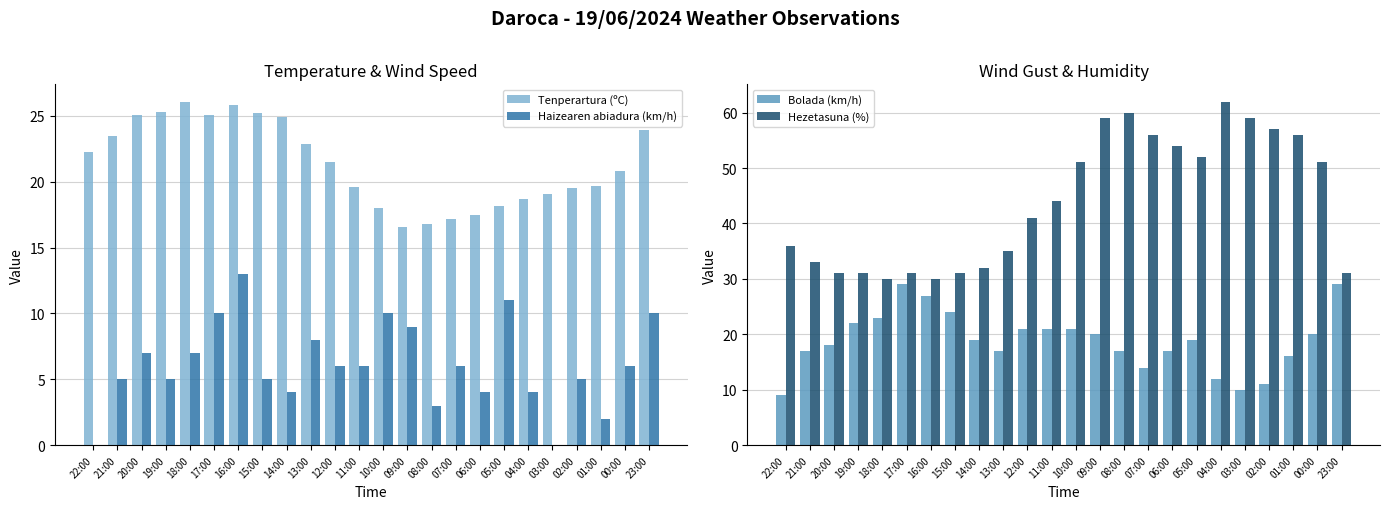

How many bars are there in each group?

4